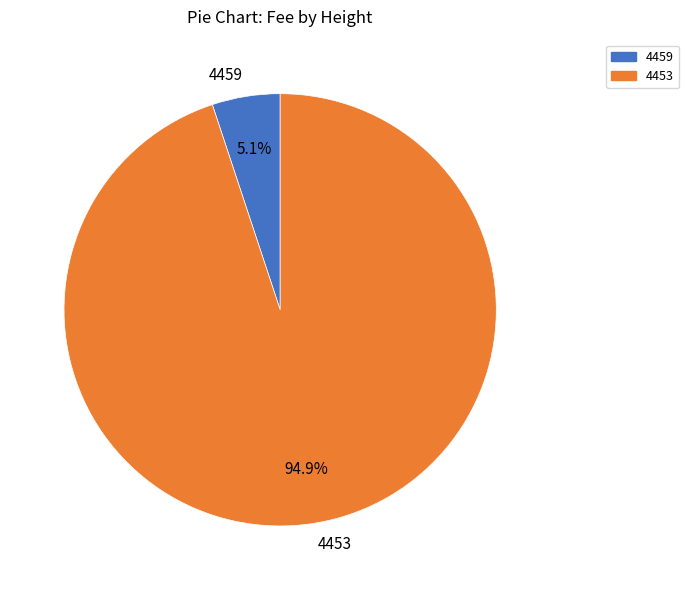

Which has a higher value, 4453 or 4459?

4453